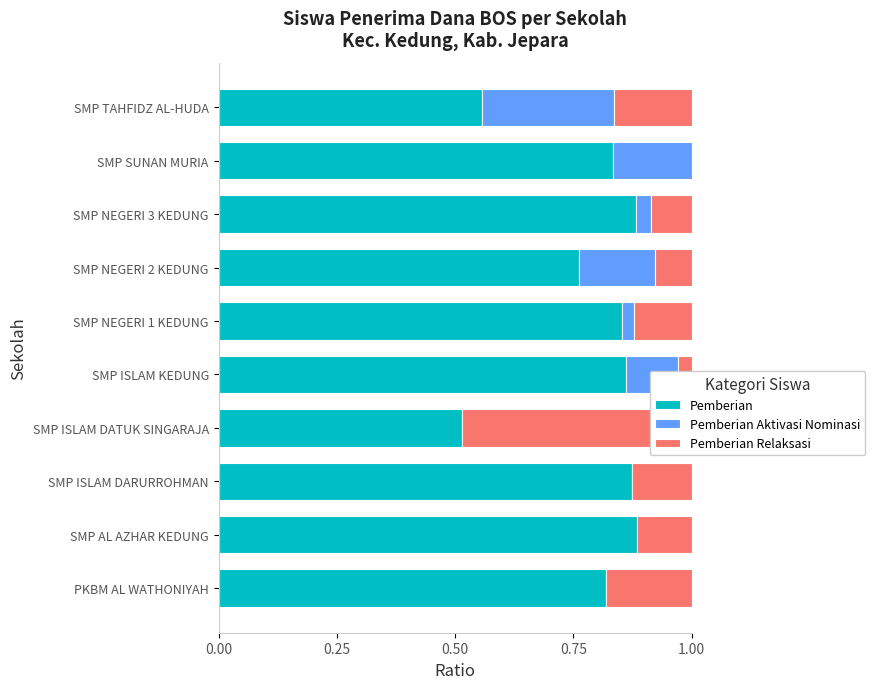

What is the difference between the maximum and minimum values in the Pemberian Aktivasi Nominasi series?

0.3